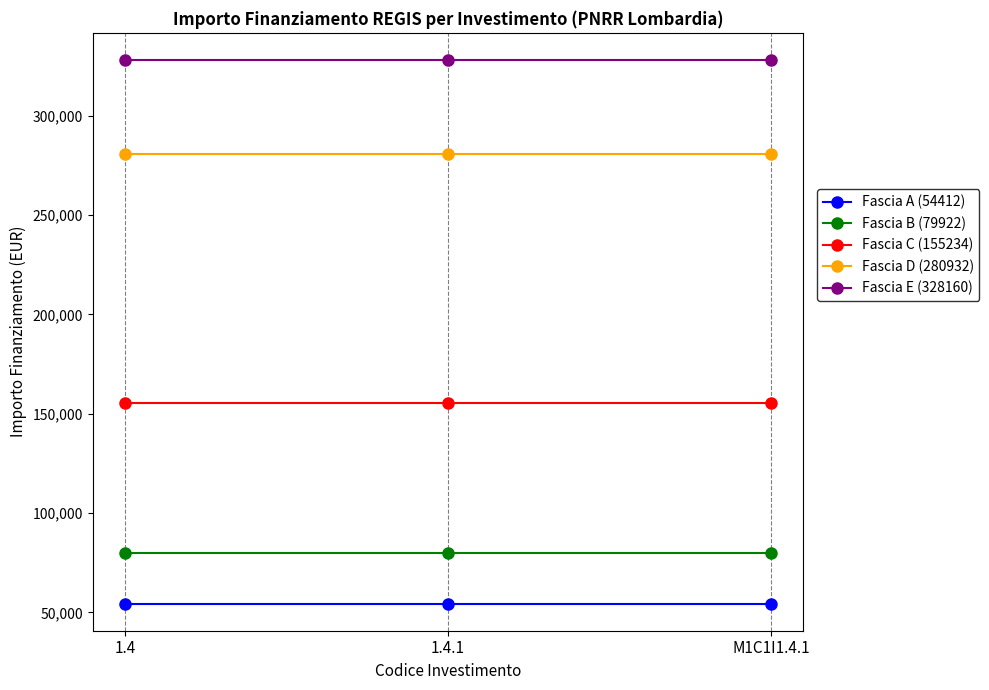

Rank the series at 1.4 from highest to lowest value.

Fascia E (328160), Fascia D (280932), Fascia C (155234), Fascia B (79922), Fascia A (54412)